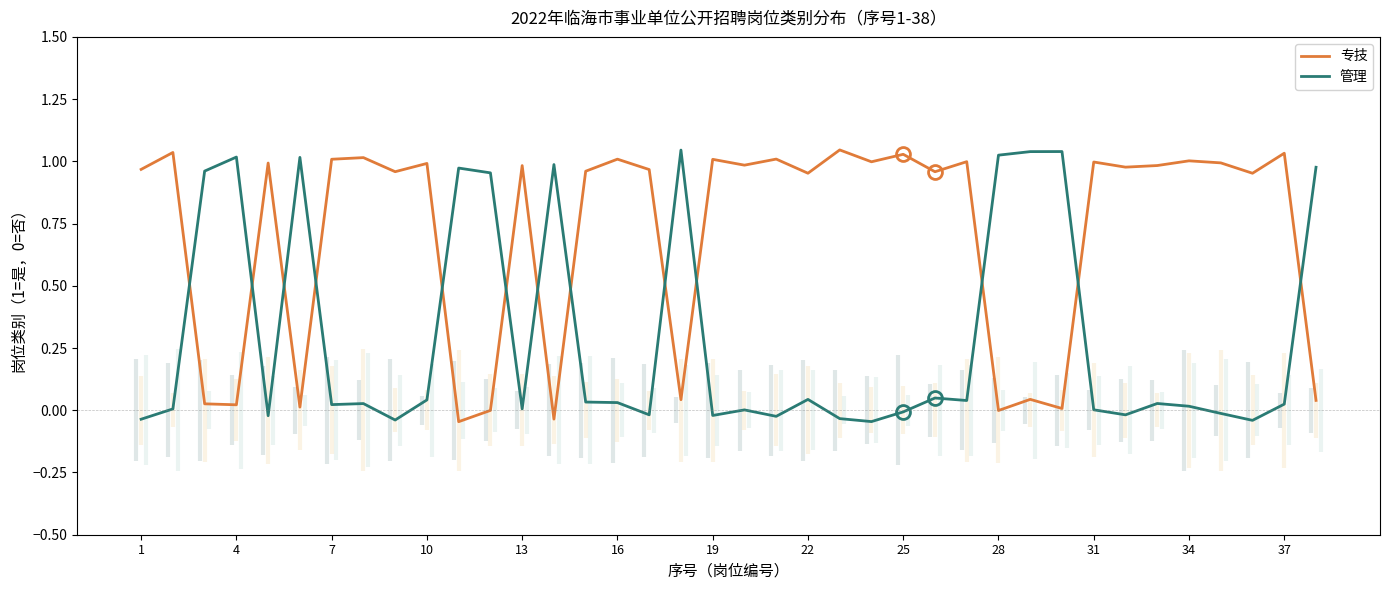

The 管理 series shows -0.1 at 1. True or false?

False